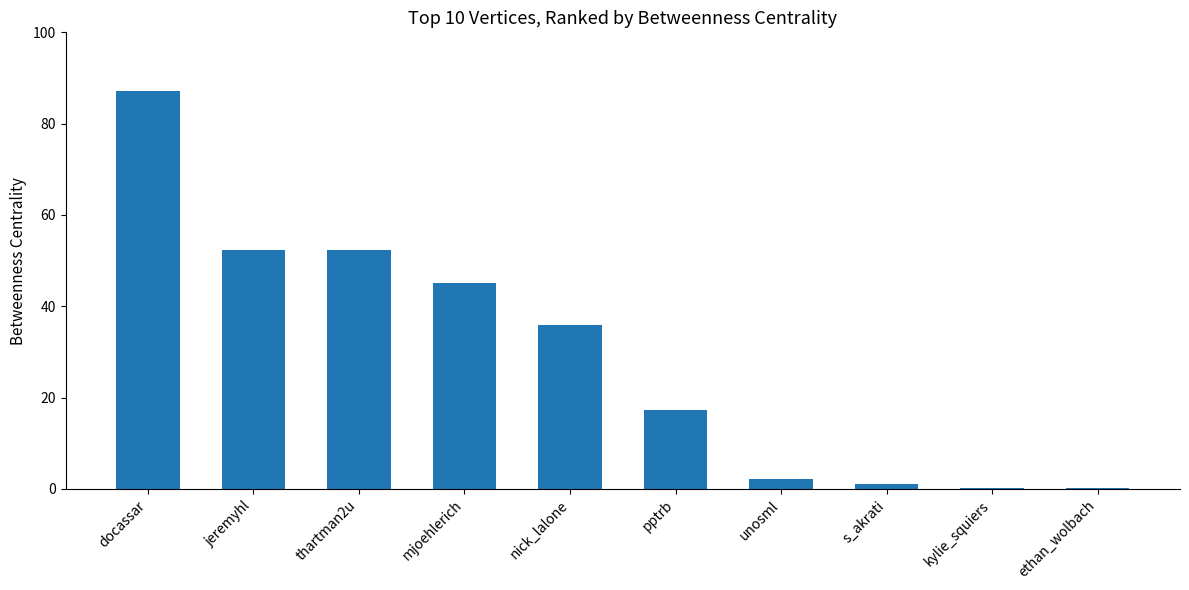

Reading right to left, list all the values displayed in this chart.

0.3	0.3	1.0	2.1	17.3	36.0	45.1	52.4	52.4	87.1